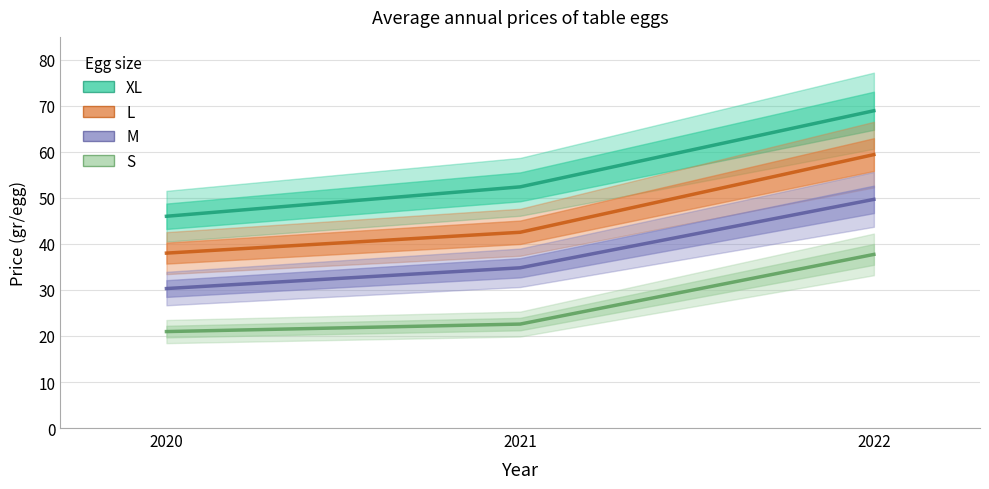

How many lines are shown in the chart?

4